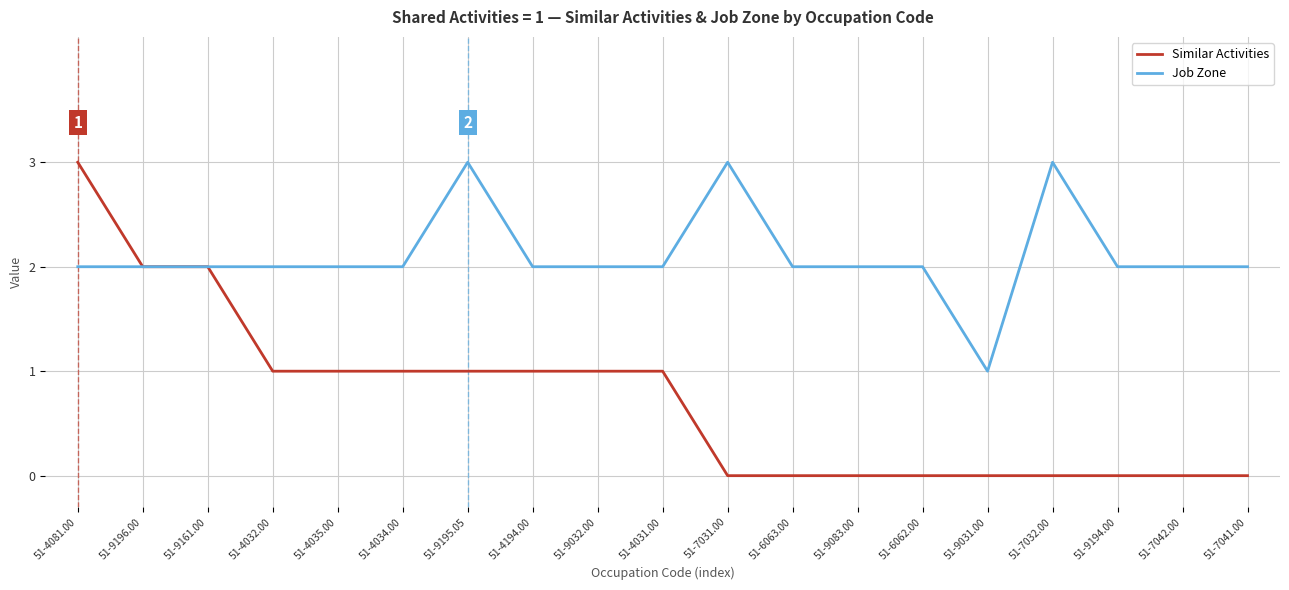

Is the value of Similar Activities at 51-4032.00 greater than the value of Job Zone at 51-7042.00?

No